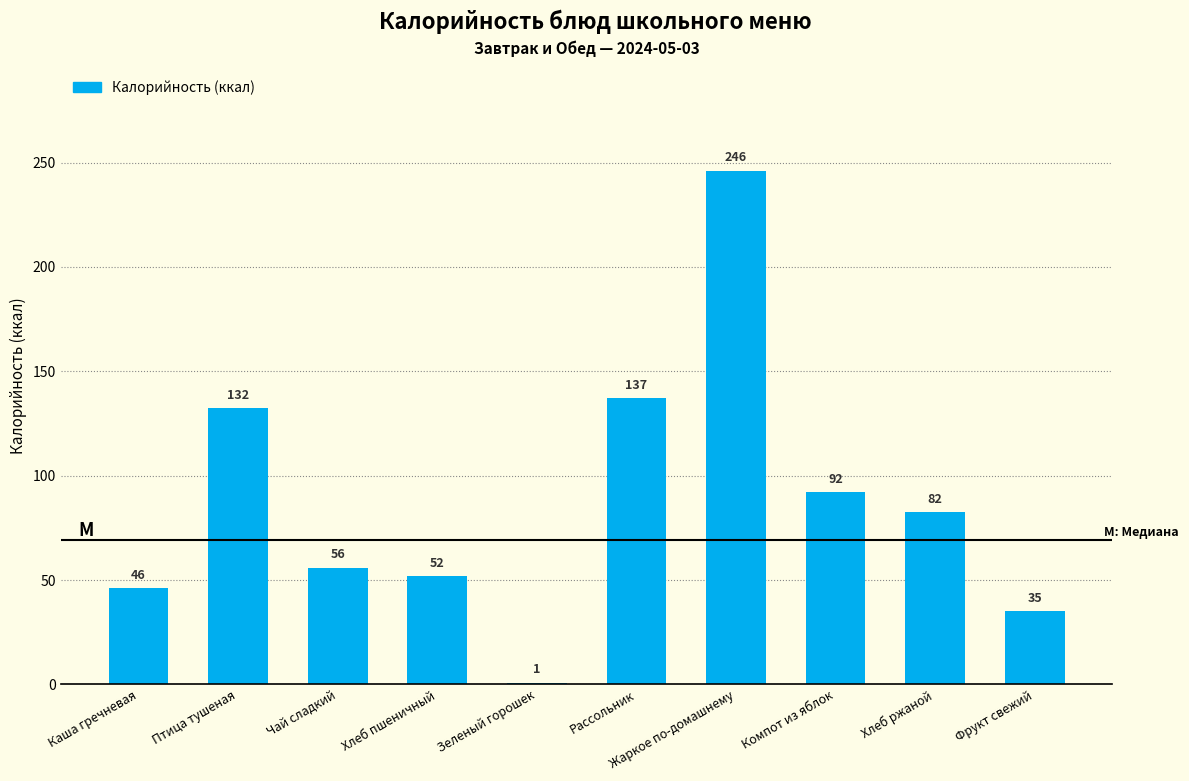

How many data points are above 82?

5